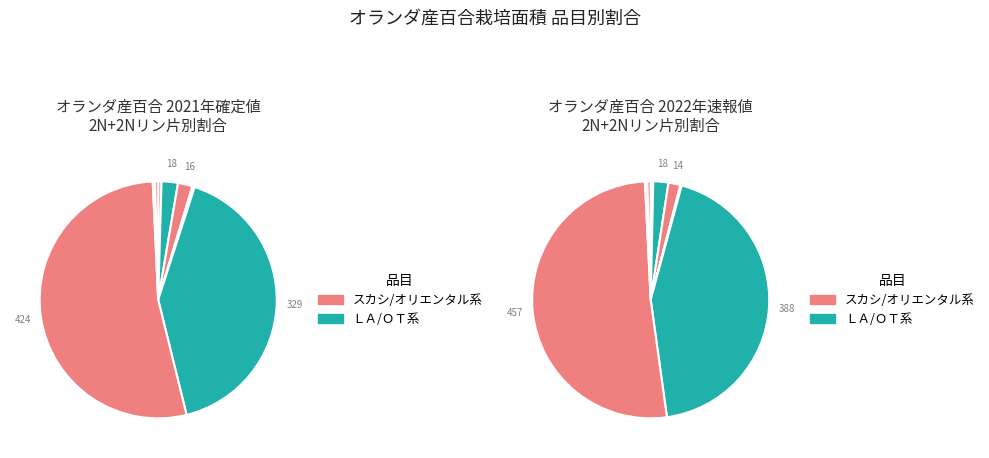

To the nearest percent, what is the average slice percentage?

9%